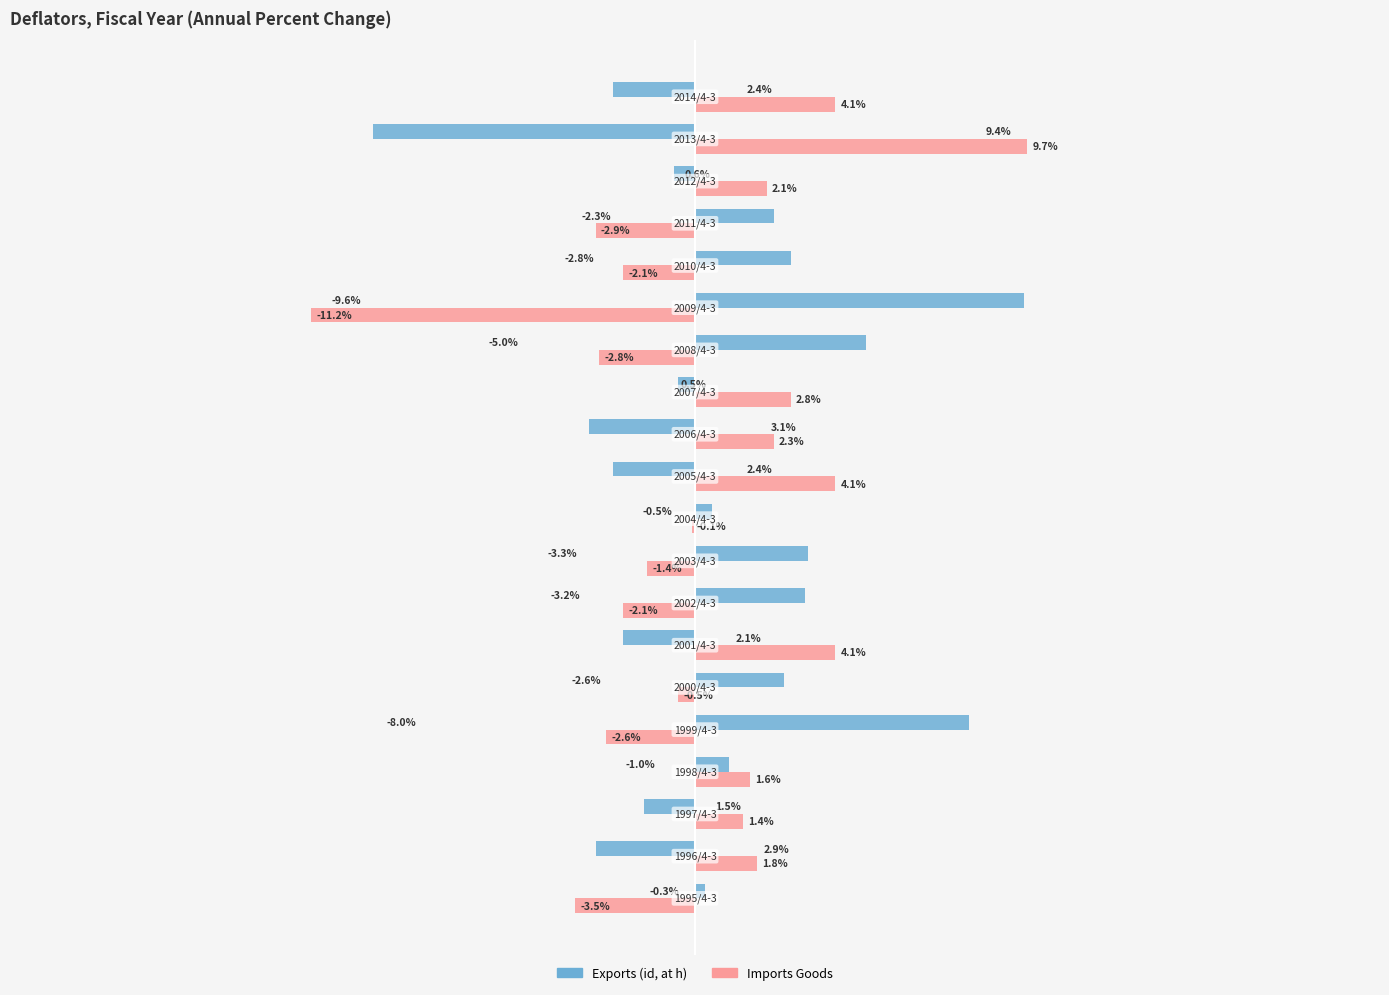

Which series has the largest total across all categories?

Exports (id, at h)